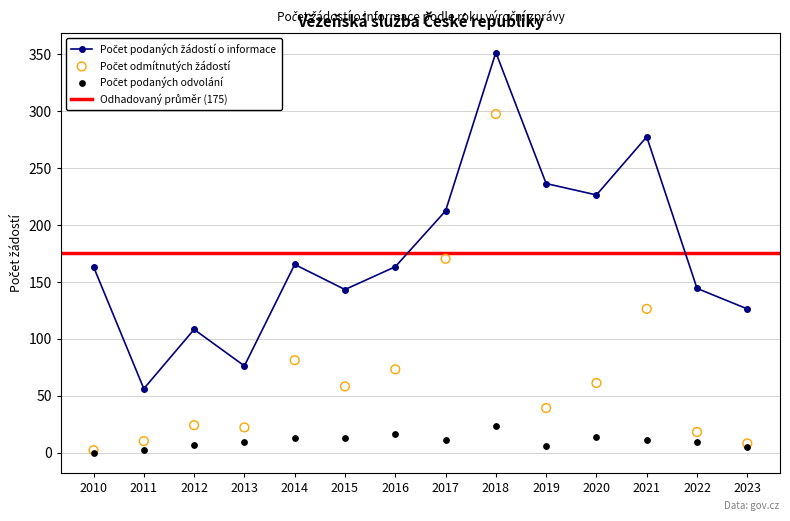

Is the value of Počet odmítnutých žádostí o informace at 2013 greater than the value of Počet podaných odvolání proti rozhodnutí at 2021?

Yes